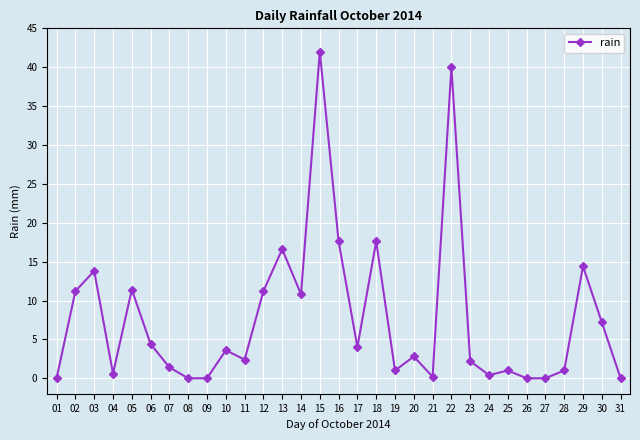

Which label corresponds to the largest value in the chart?

15